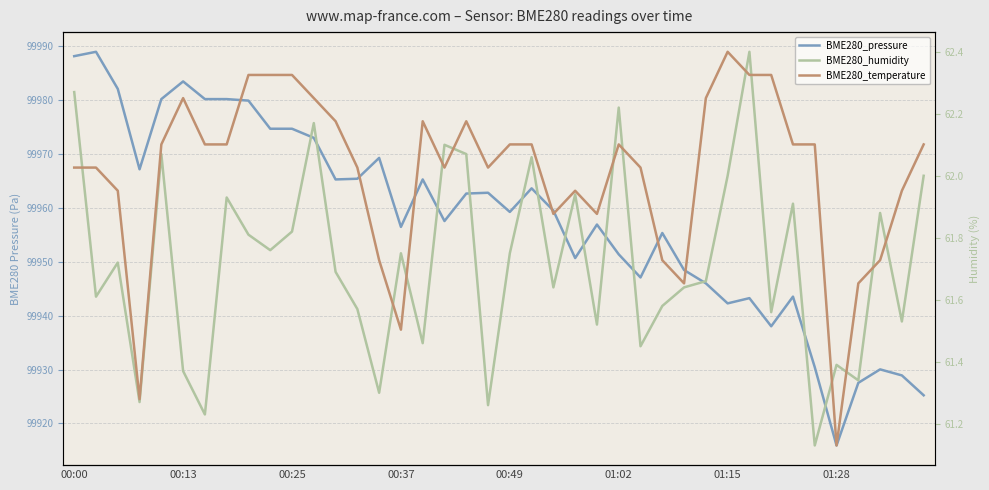

What is the difference between the maximum and second lowest values in the BME280_pressure series?

63.8